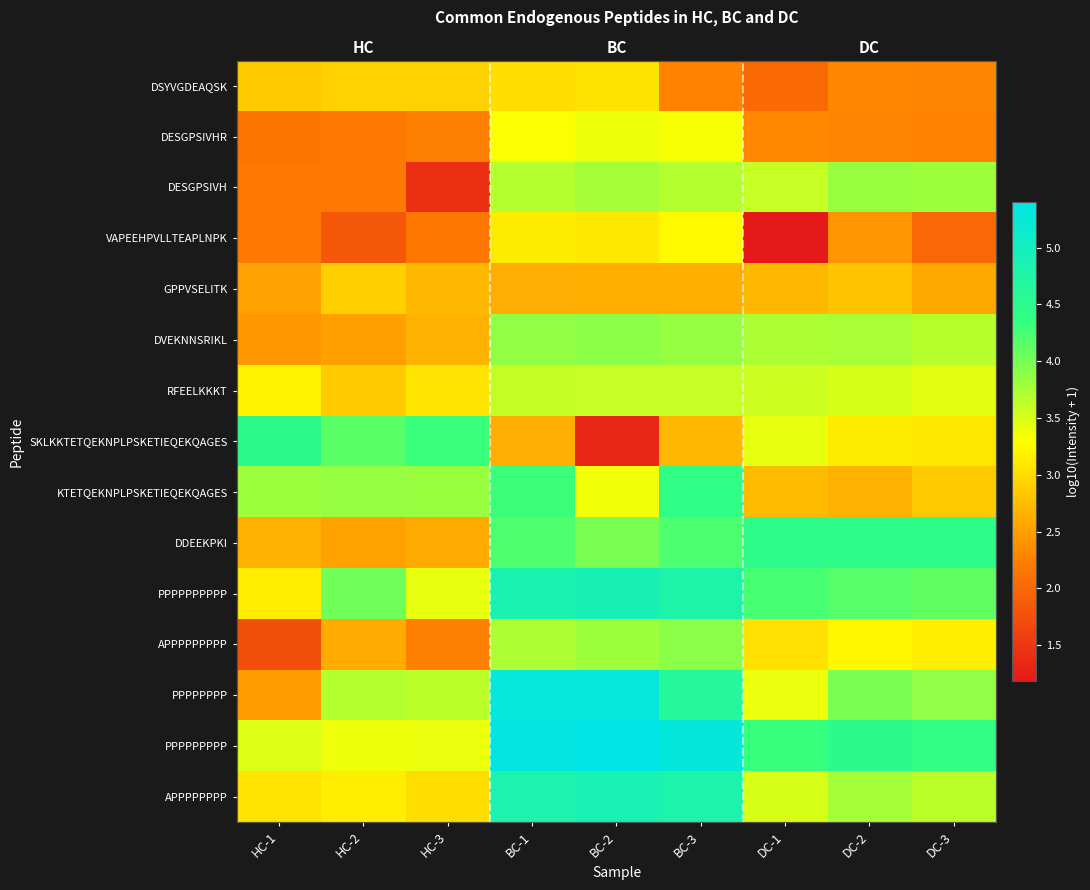

How many values in the KTETQEKNPLPSKETIEQEKQAGES series are below 3?

3